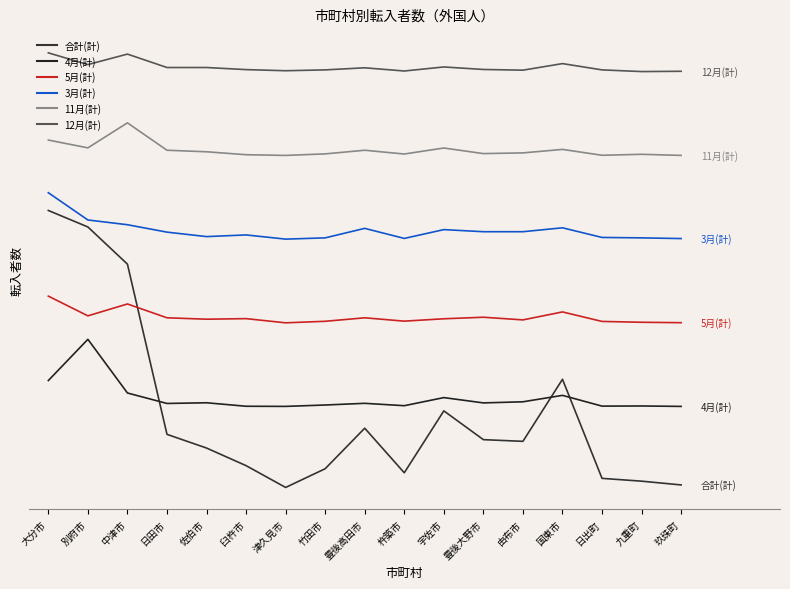

Which series has the largest total across all categories?

12月(計)